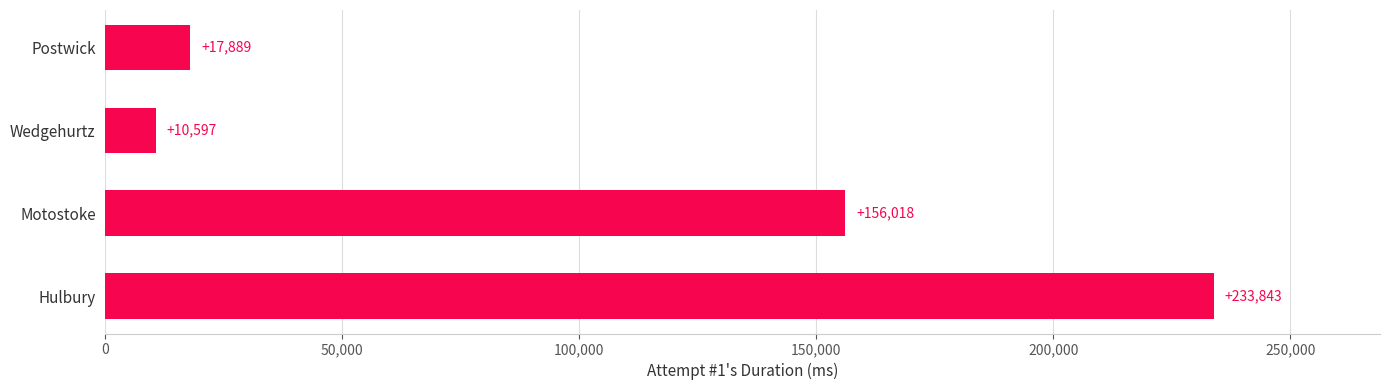

How many bars are there in total?

4